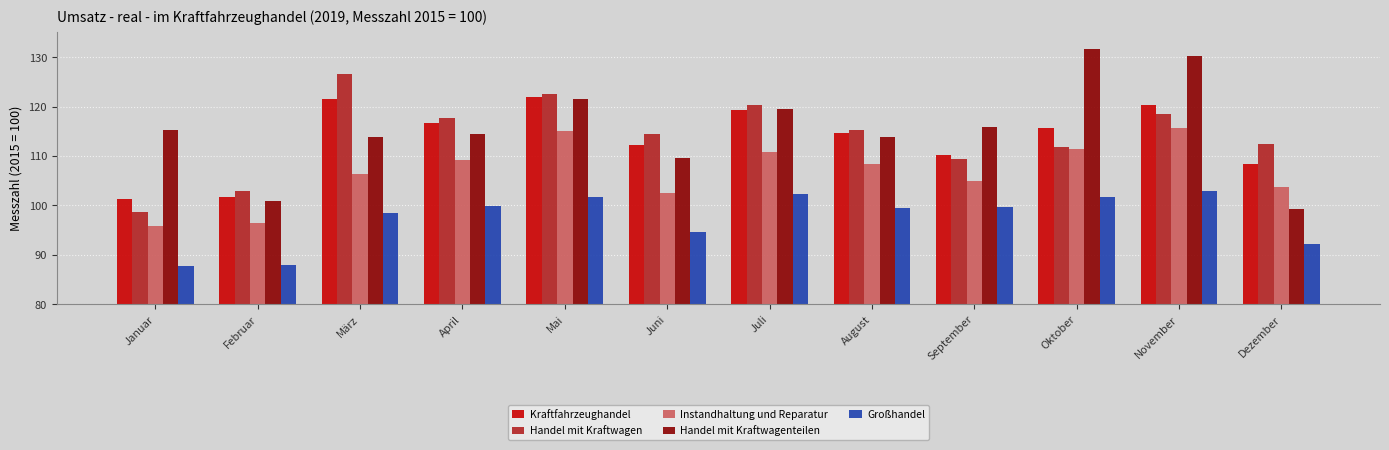

The Großhandel series shows 142.2 at August. True or false?

False